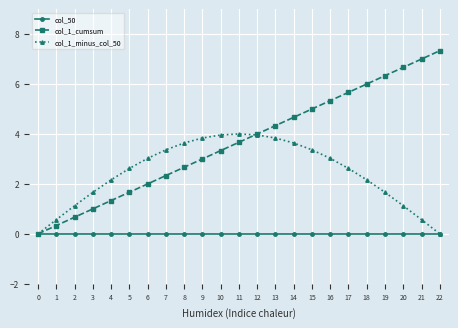

Which series has the largest total across all categories?

col_1_cumsum